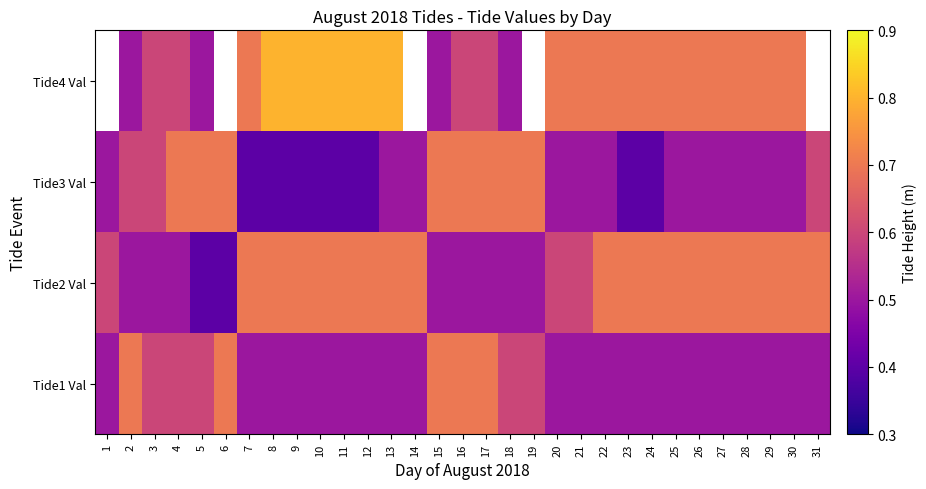

What is the total value across all series at 7?

2.3